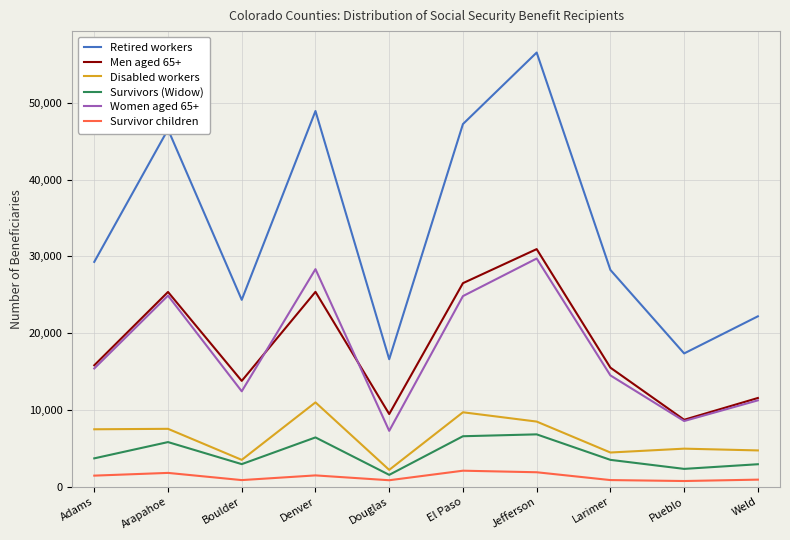

Between Arapahoe and Denver, which series saw the biggest shift?

Women aged 65+